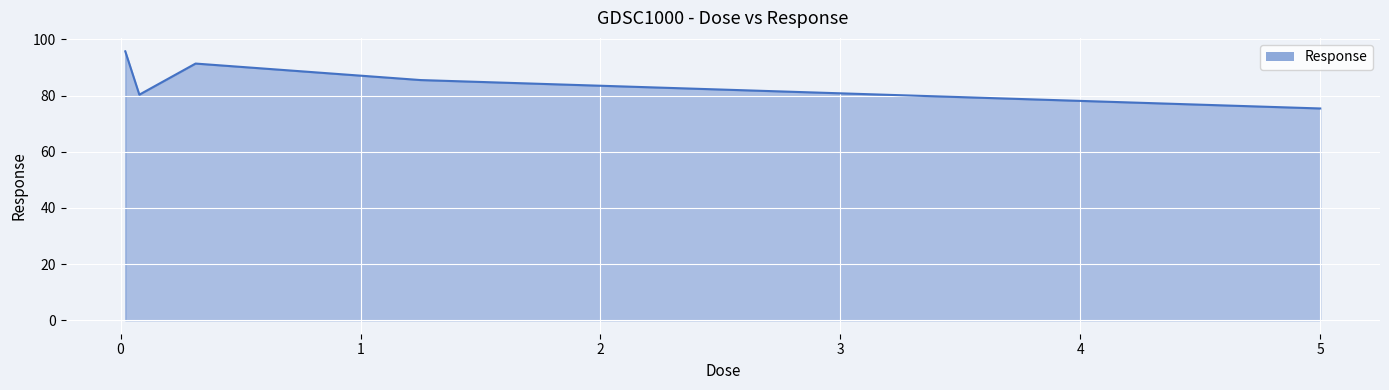

What is the maximum value shown in the chart?

95.7